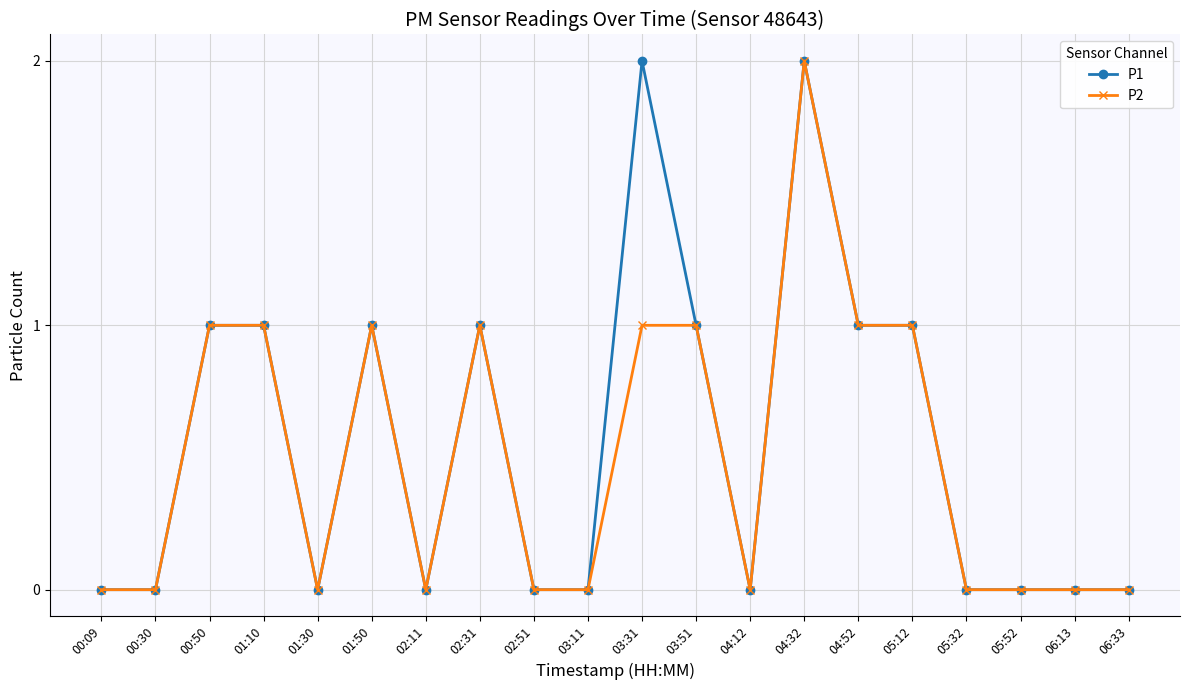

At which category is the sum across all series the highest?

04:32